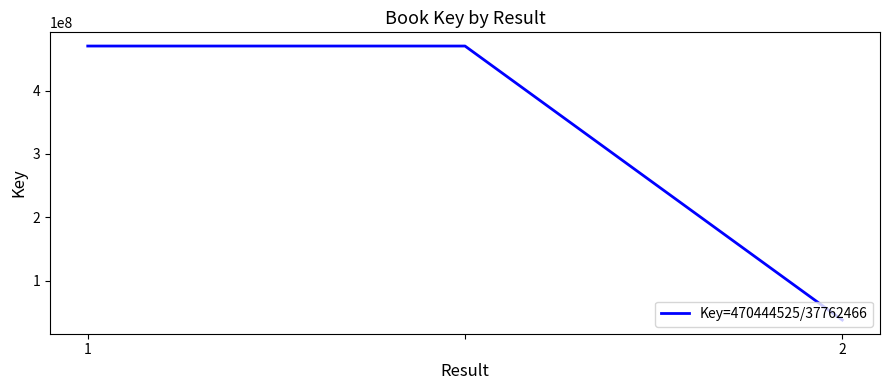

What is the smallest value displayed?

37762466